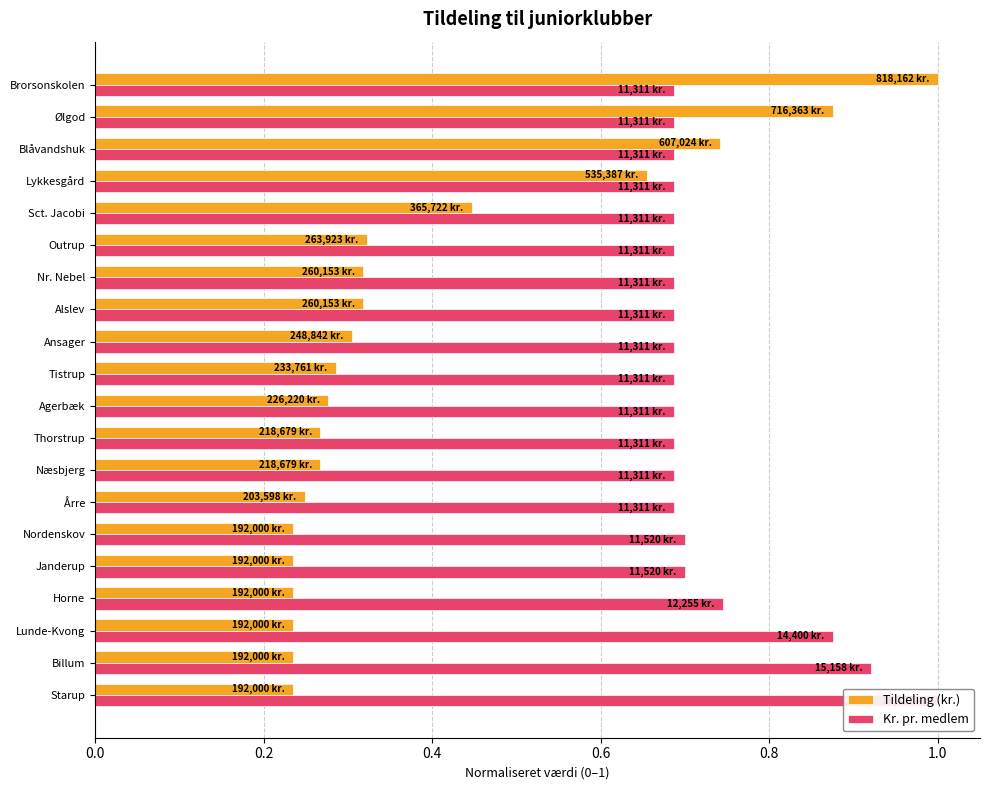

At how many categories does at least one series exceed 0?

20